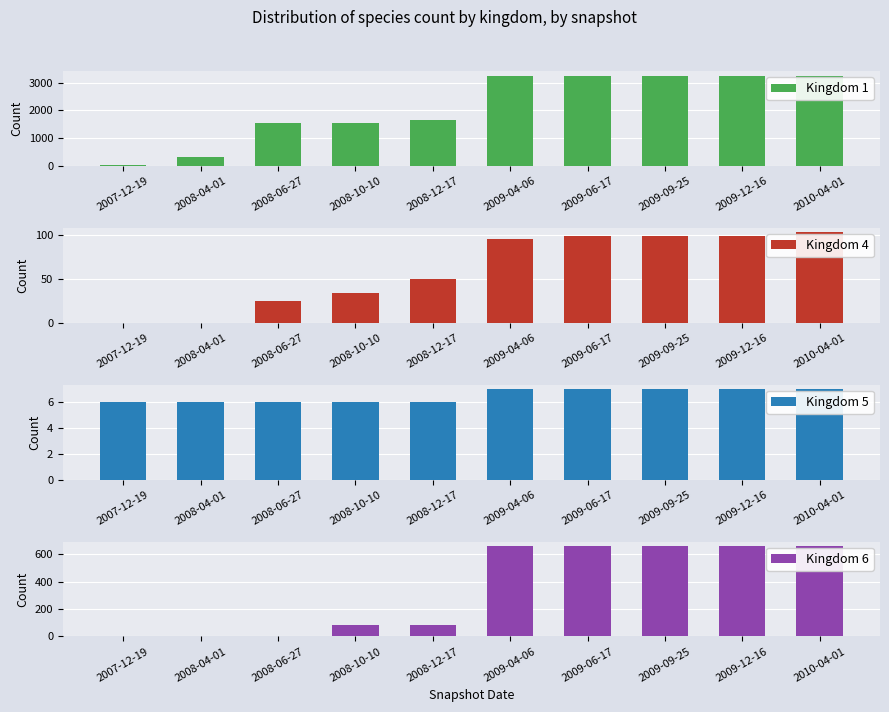

What is the sum of all Kingdom 5 values?

65